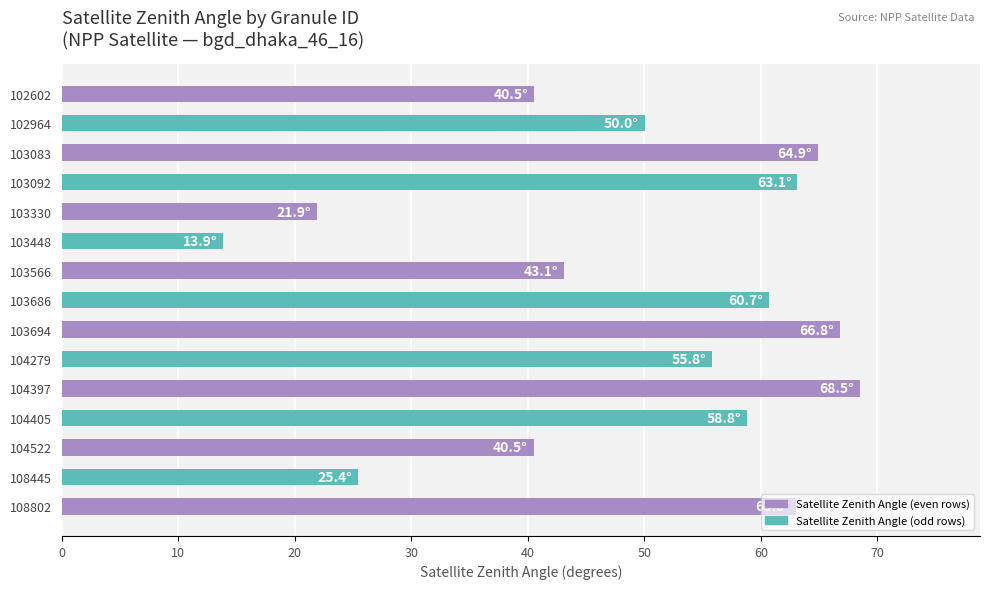

How many values are below 55?

7